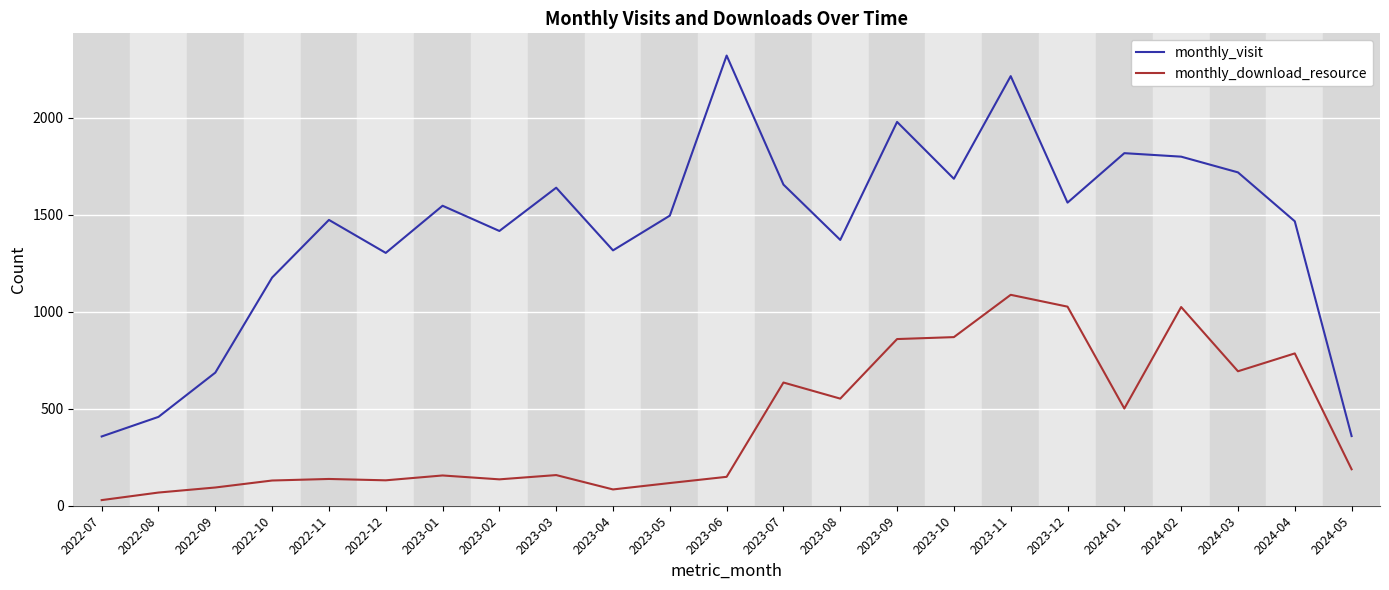

Is the value of monthly_download_resource at 2022-11 greater than the value of monthly_visit at 2023-08?

No